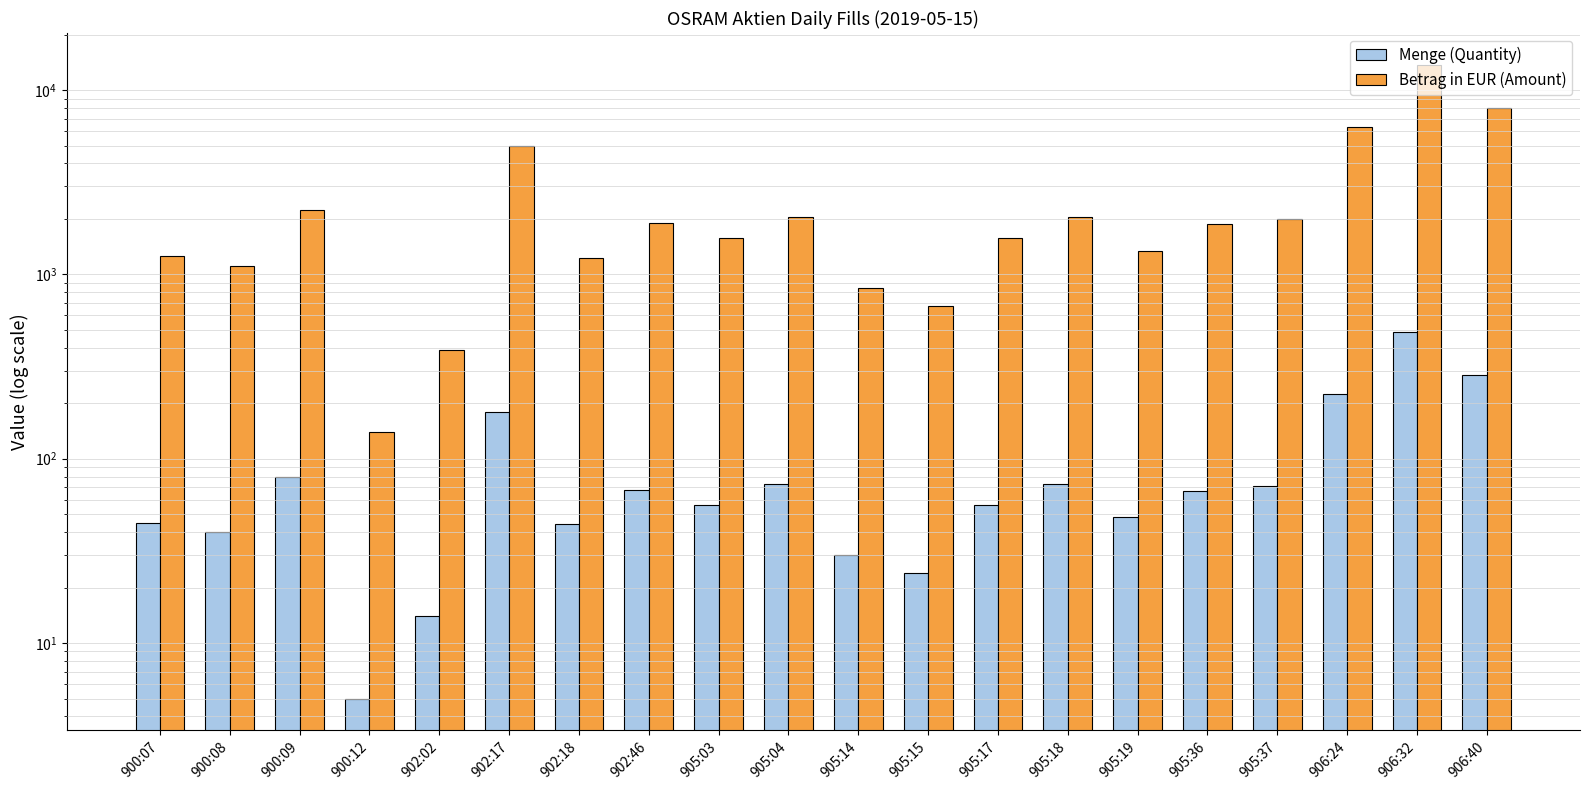

The value of Menge (Quantity) at 906:40 is 284.0. True or false?

True